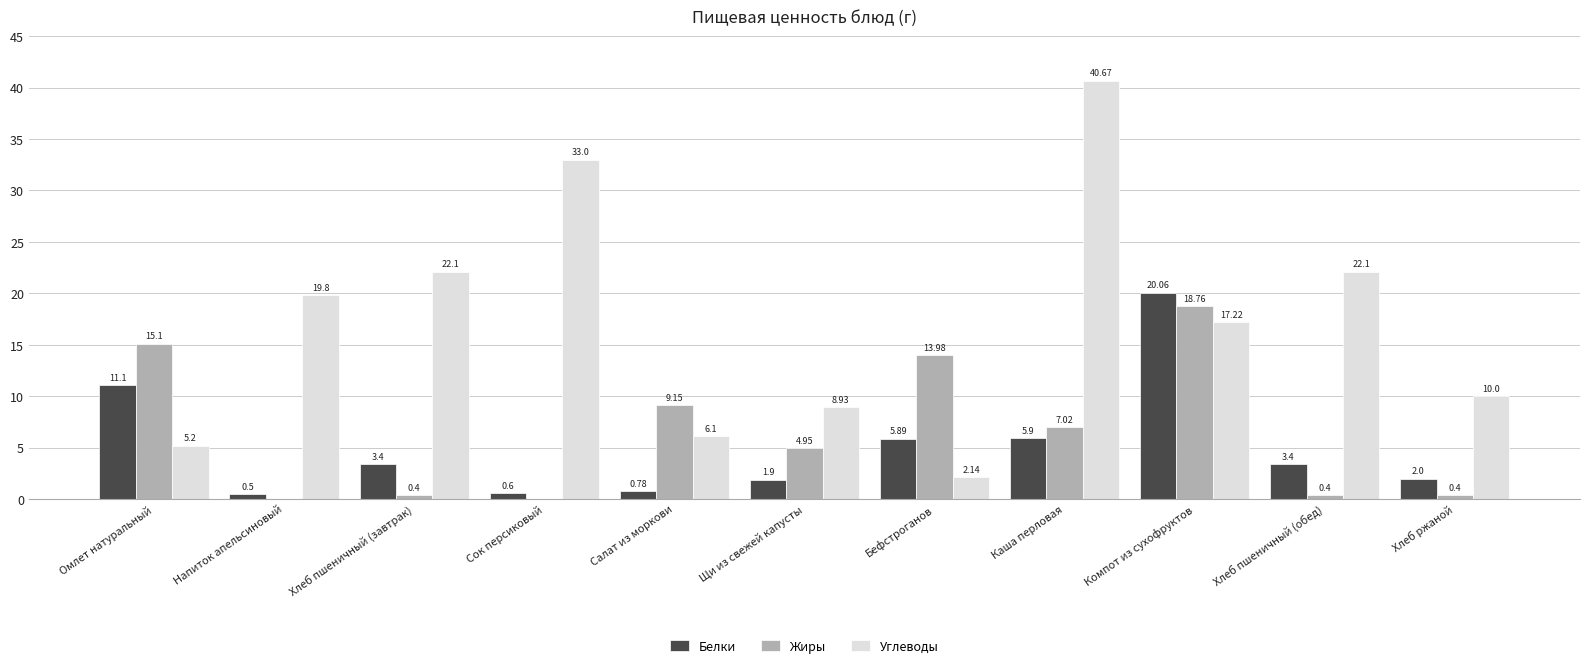

What is the sum of all Углеводы values?

187.3